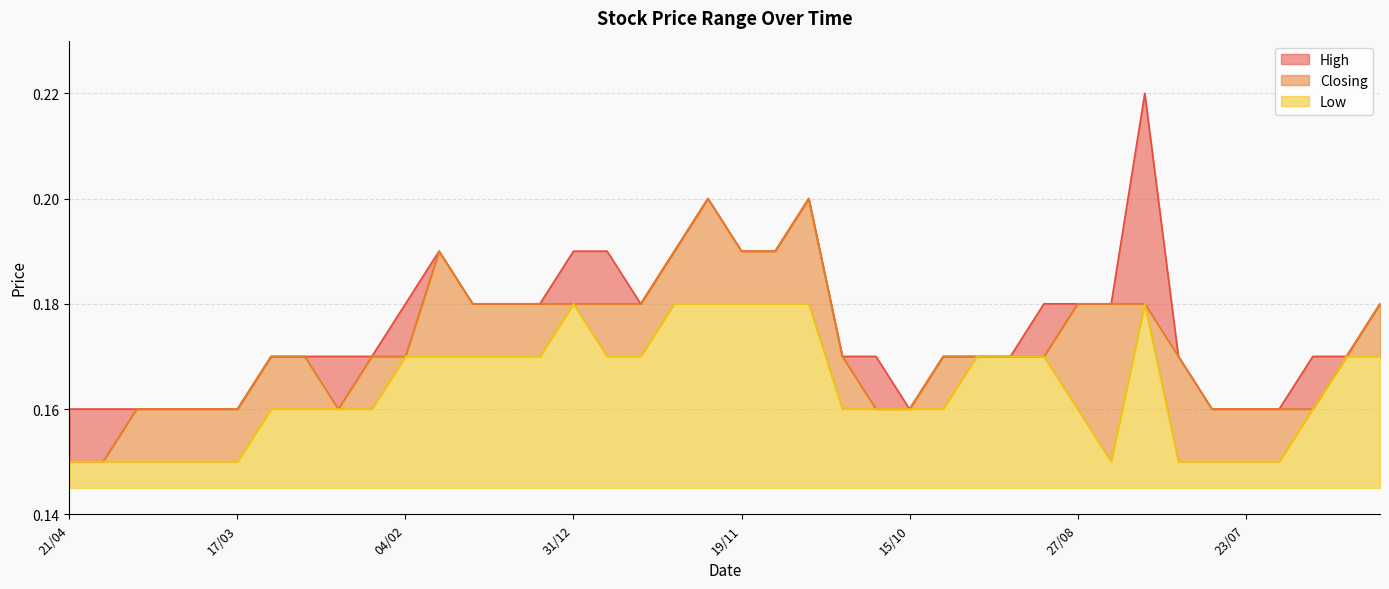

True or false: Low and Closing intersect in this chart.

False